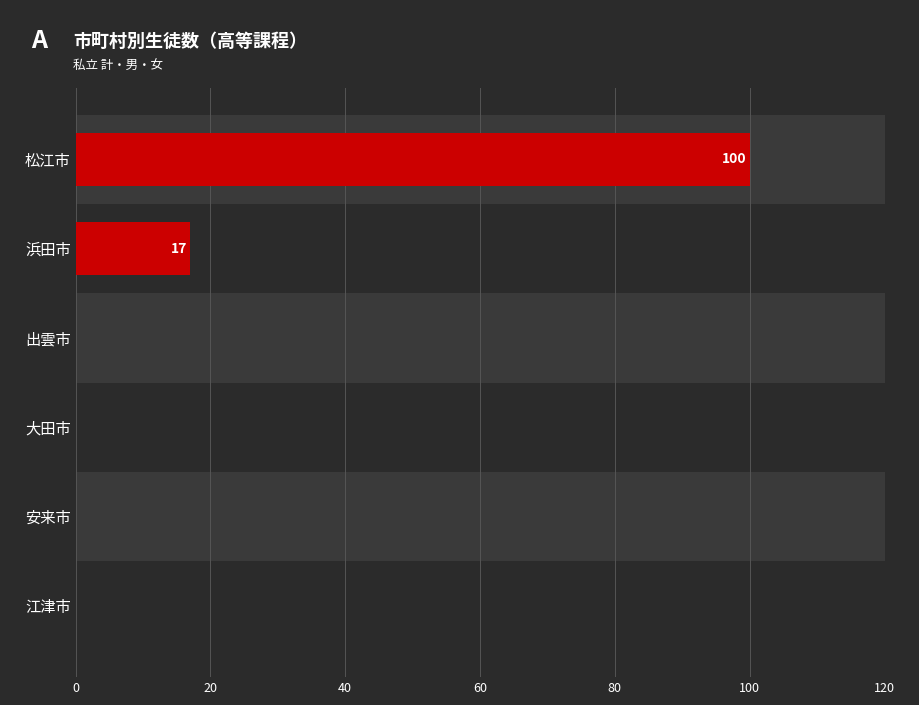

What is the change in value from 松江市 to 安来市?

-100